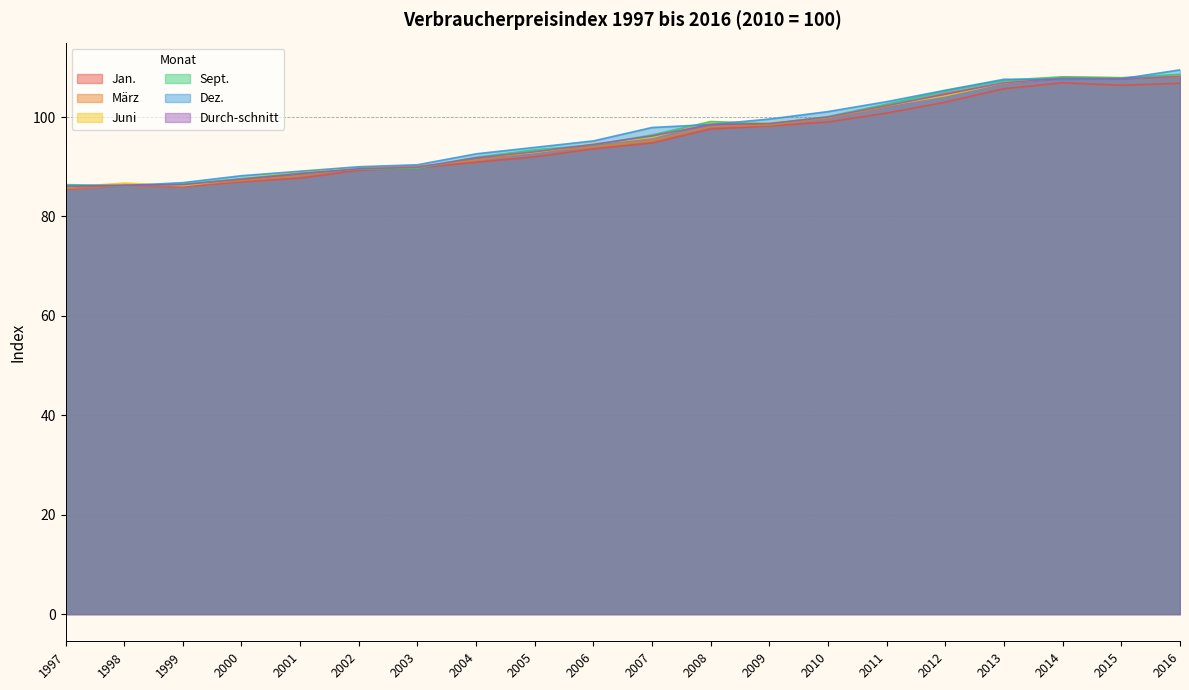

What is the difference between the Dez. values at 2010 and 2009?

1.5